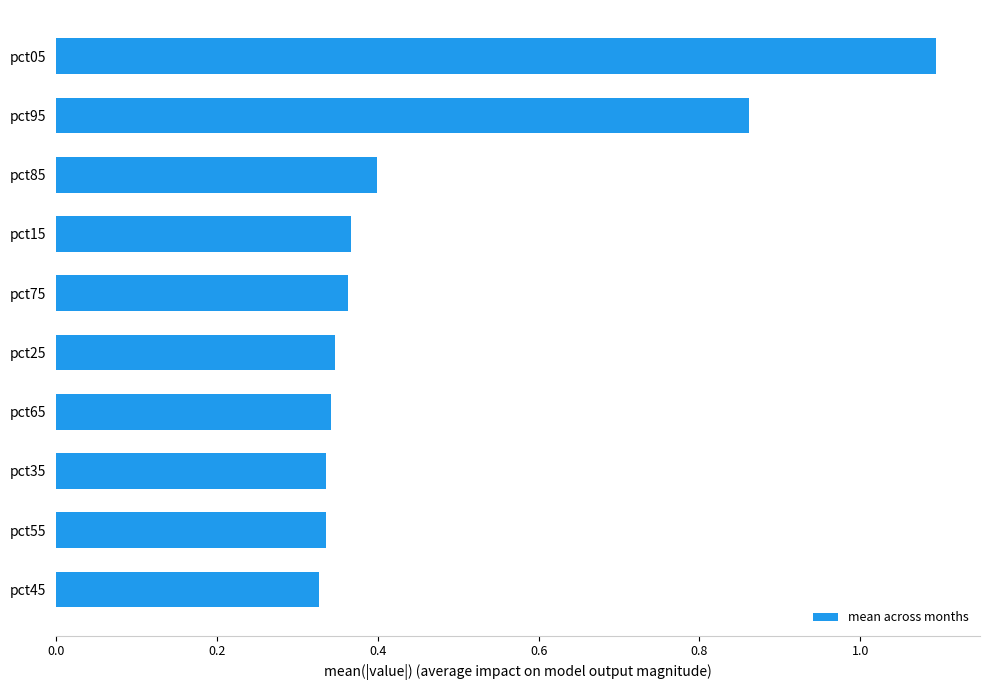

What is the greatest value displayed?

1.1